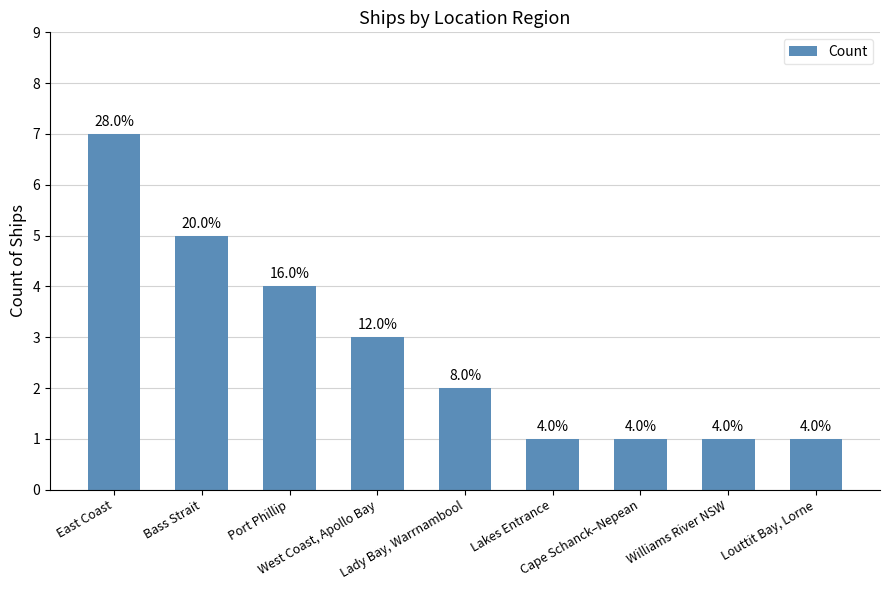

How many bars are there in total?

9